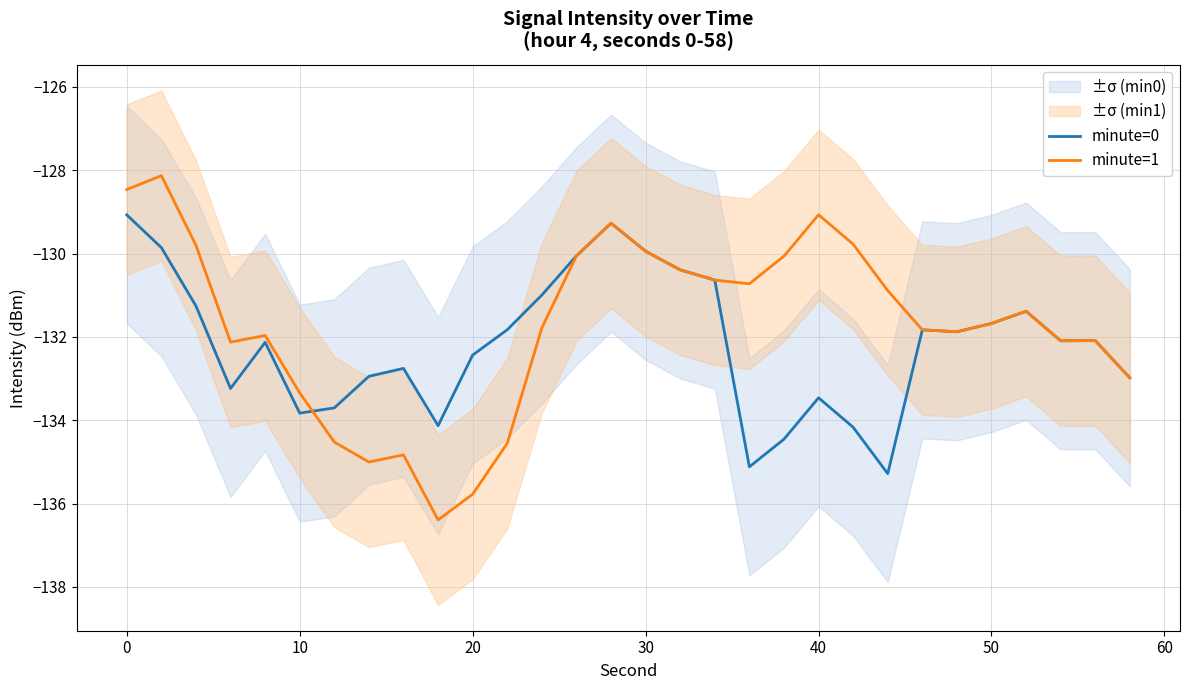

What is the highest value of the minute=0 series?

-129.1